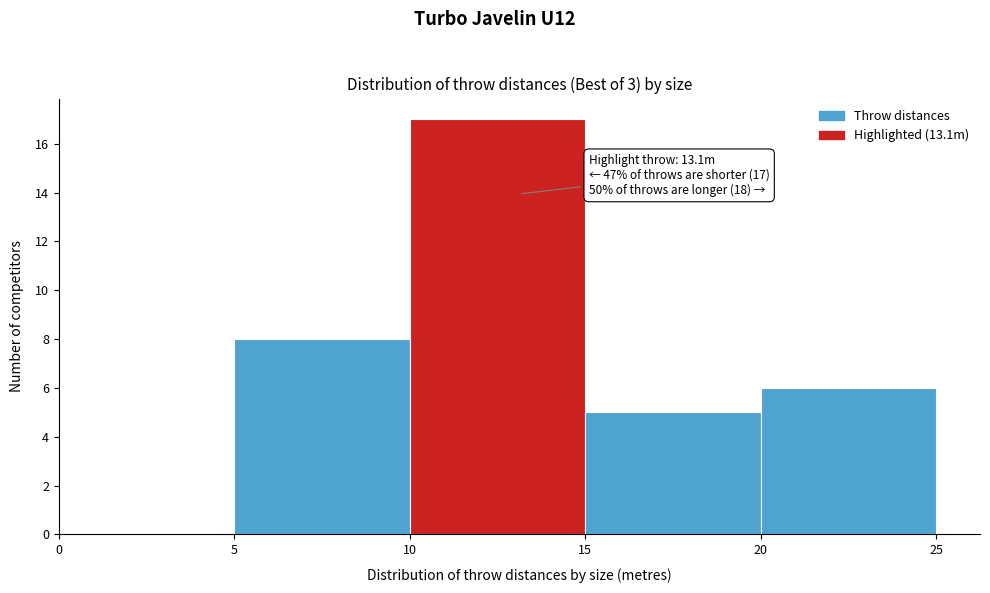

Which range on the x-axis has the tallest bar?

10 to 15